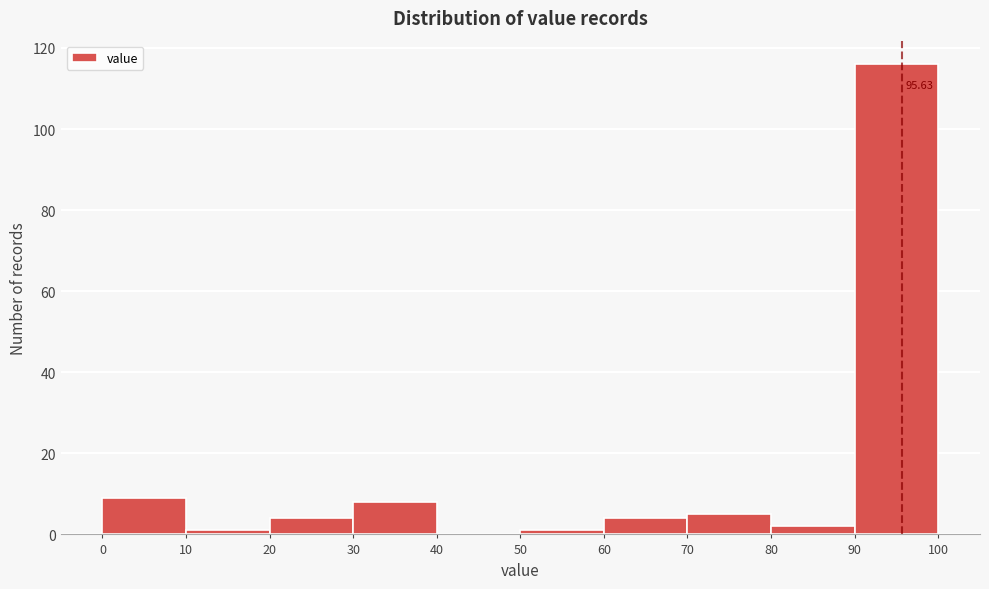

Which range on the x-axis has the tallest bar?

90 to 100